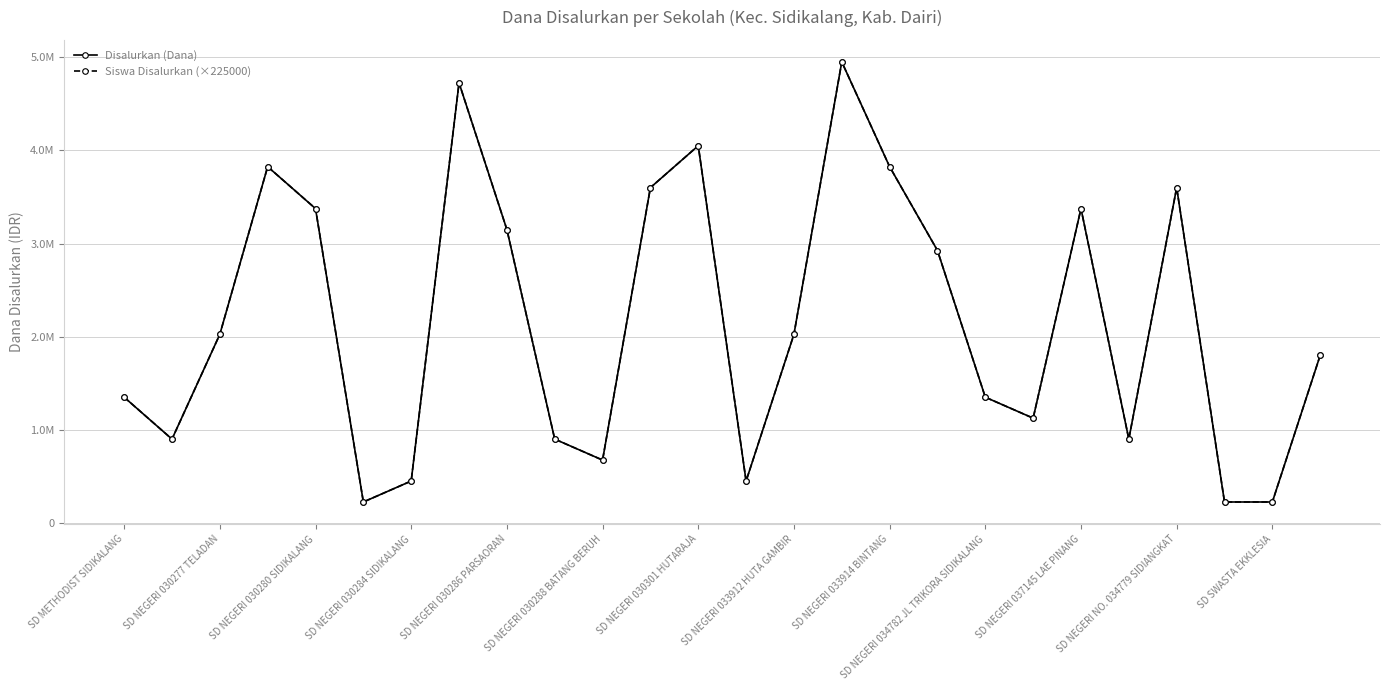

True or false: Disalurkan (Dana) and Siswa Disalurkan (×225000) intersect in this chart.

False